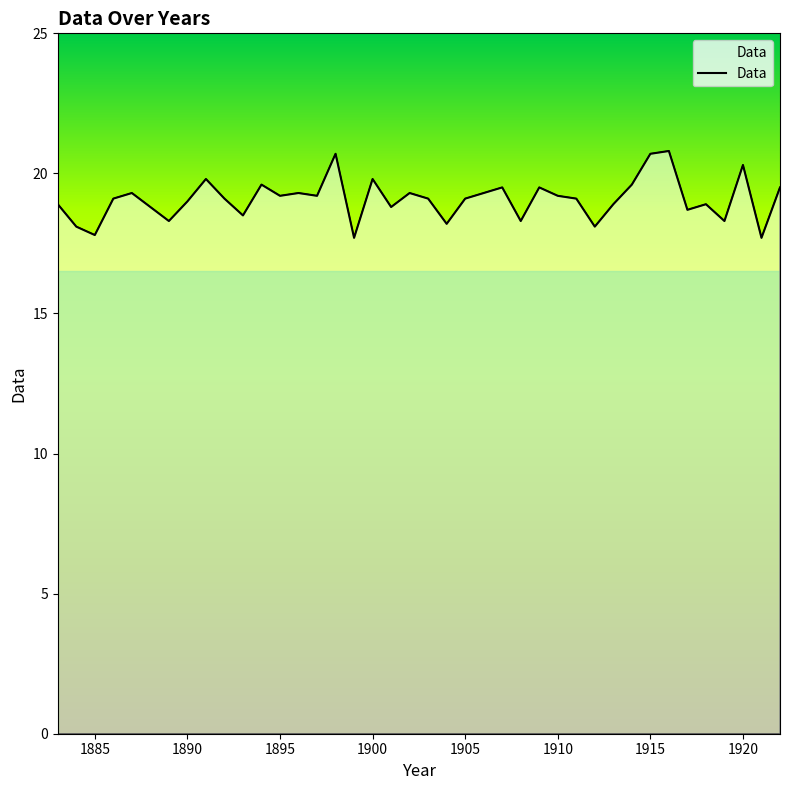

What is the smallest value displayed?

17.7